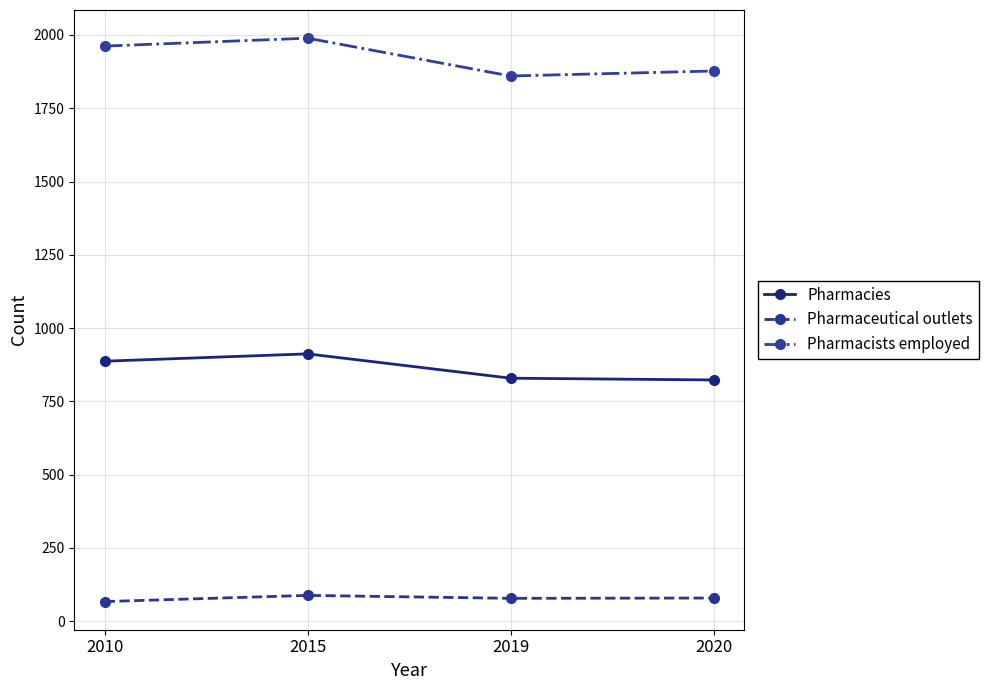

At how many categories does at least one series exceed 1373?

4